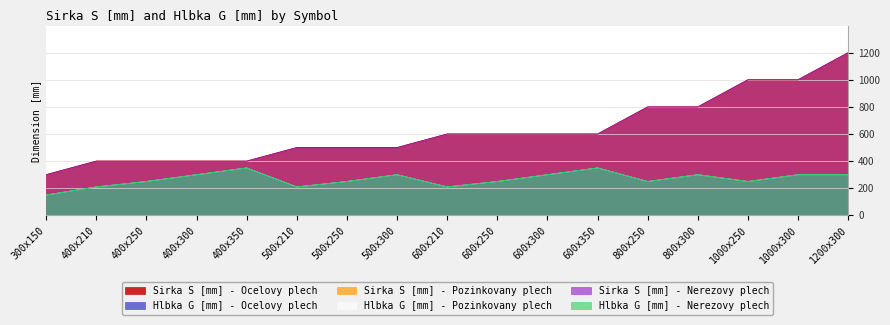

What is the sum of all Hlbka G [mm] - Pozinkovany plech values?

4530